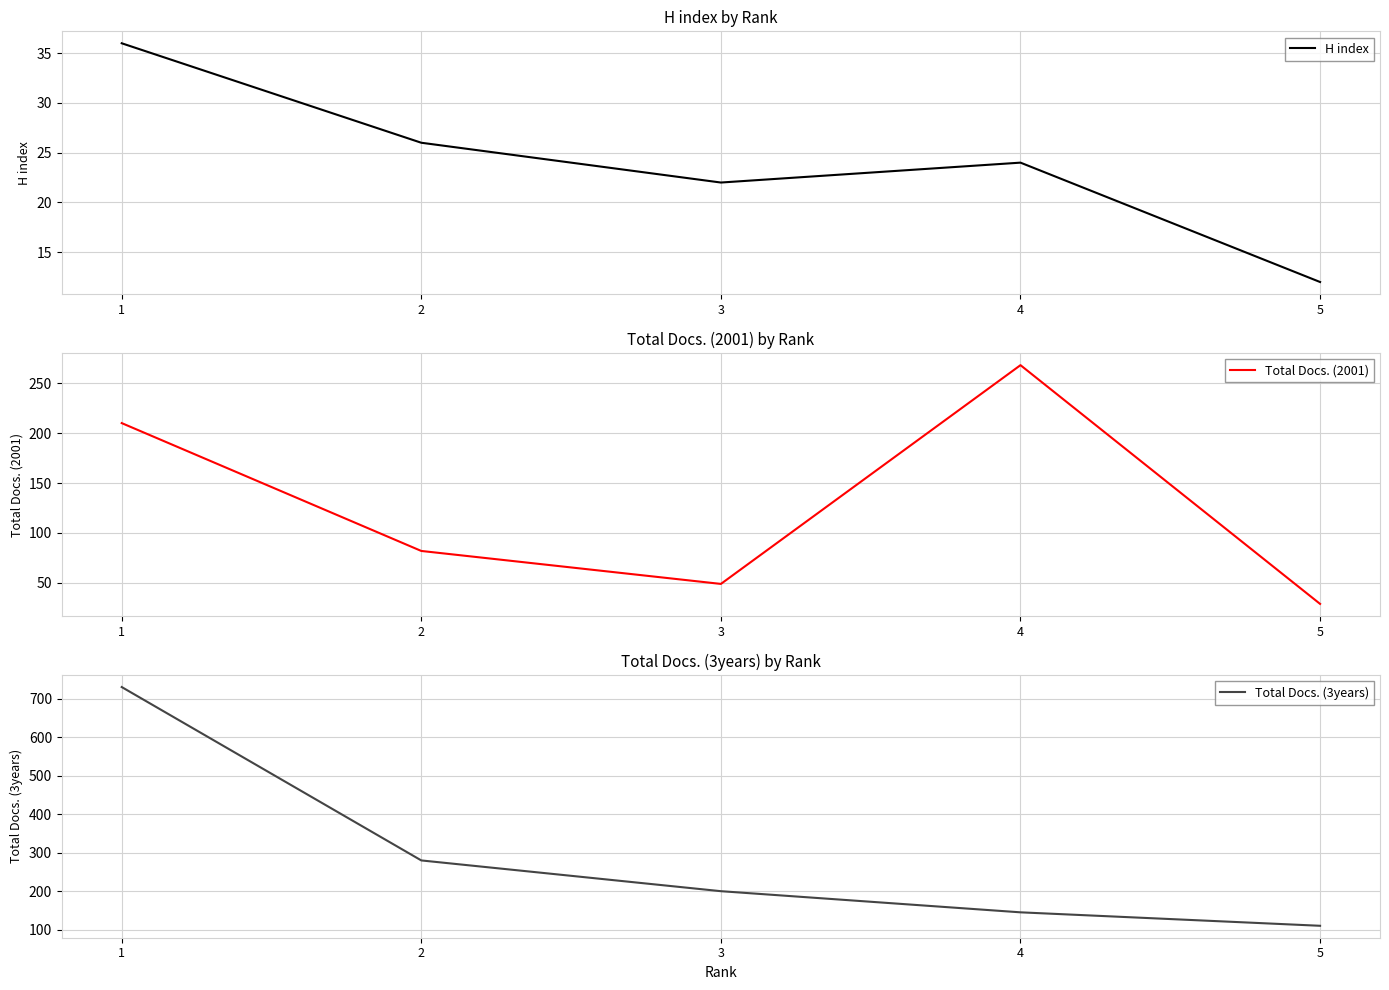

In H index, how many points are higher than both neighbors (excluding endpoints)?

1